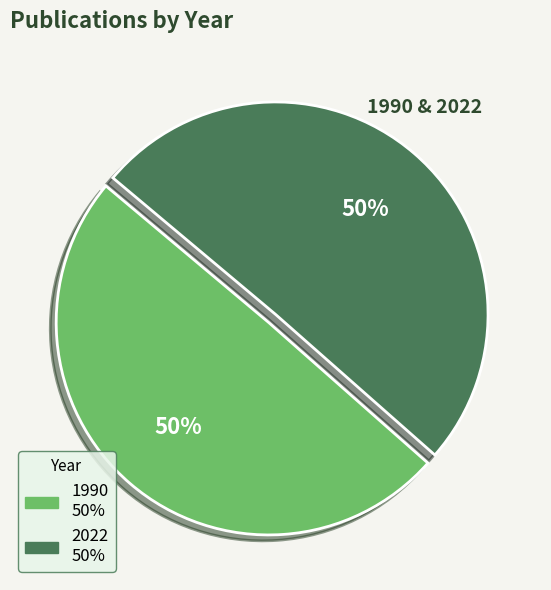

Which category accounts for the majority?

2022